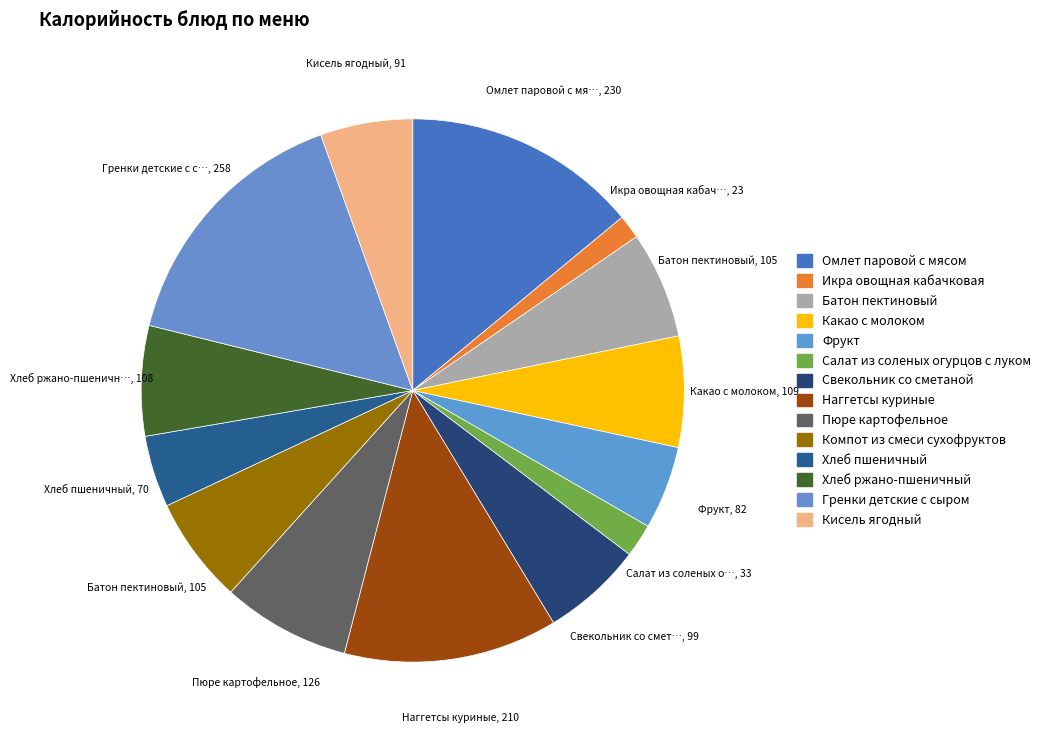

The Фрукт slice represents 17% of the pie. True or false?

False